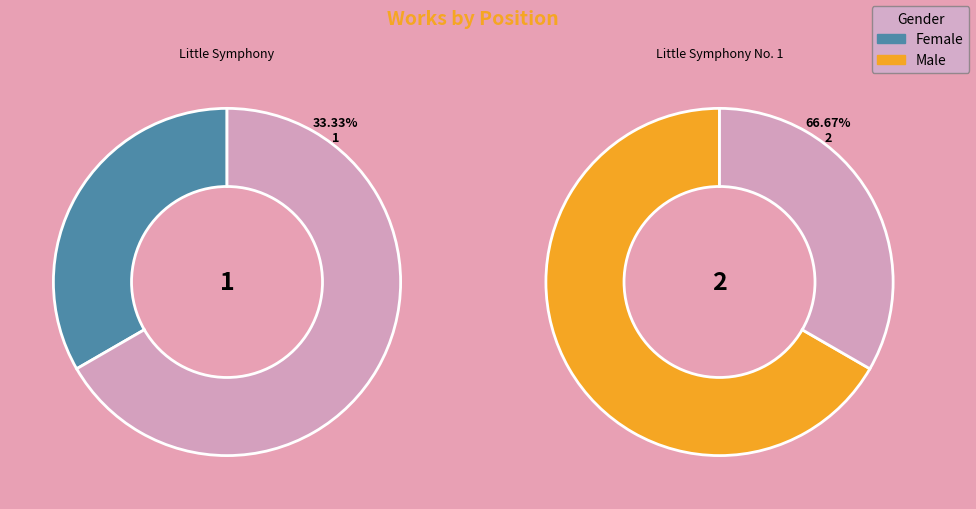

Is there a majority slice in this chart?

Yes